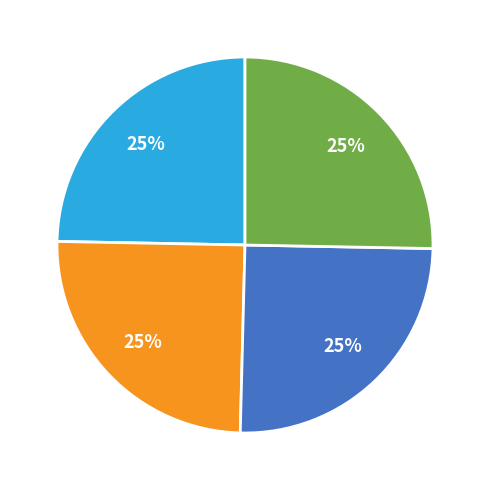

To the nearest percent, what is the average slice percentage?

25%